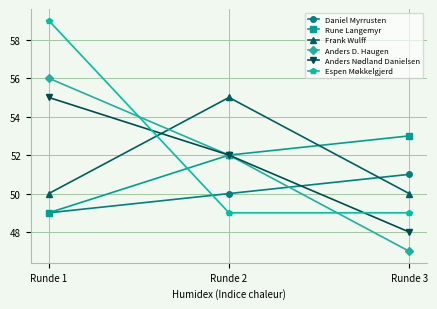

At how many categories does at least one series exceed 57?

1